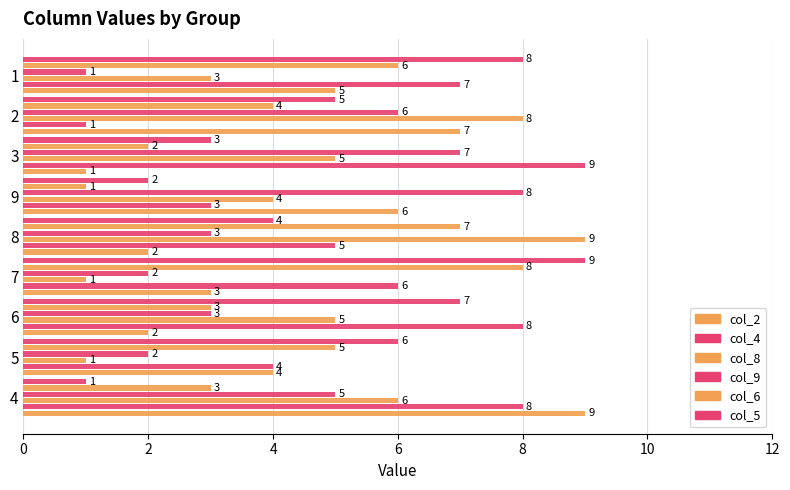

What is the label of the 8th bar from the right?

5